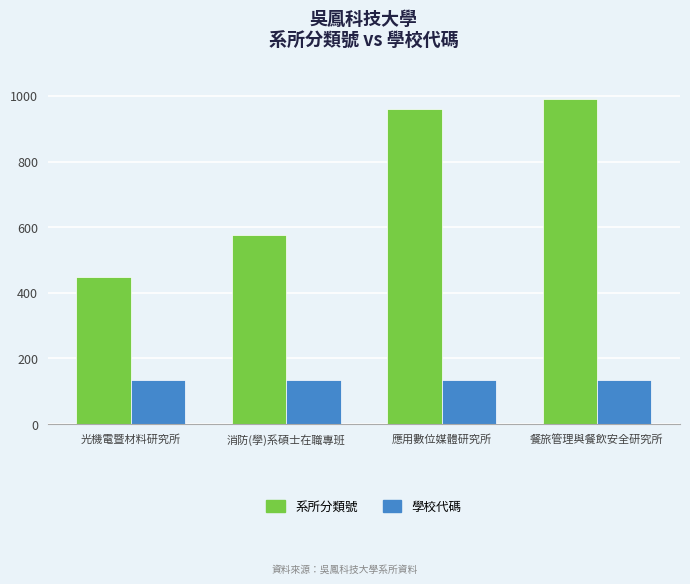

Read the 學校代碼 value at 餐旅管理與餐飲安全研究所.

133.0